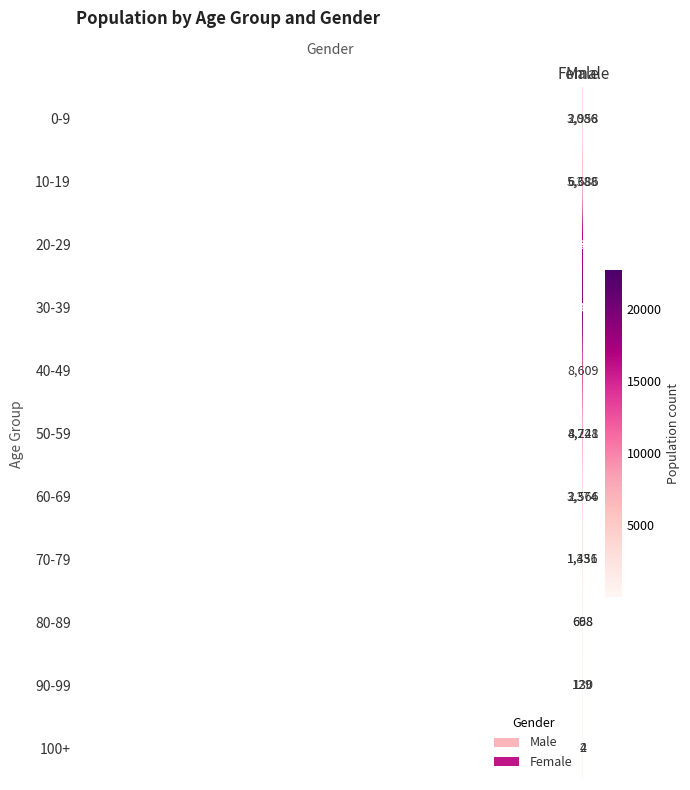

Rank the series by their maximum value, from highest to lowest.

30-39, 20-29, 40-49, 50-59, 10-19, 60-69, 0-9, 70-79, 80-89, 90-99, 100+